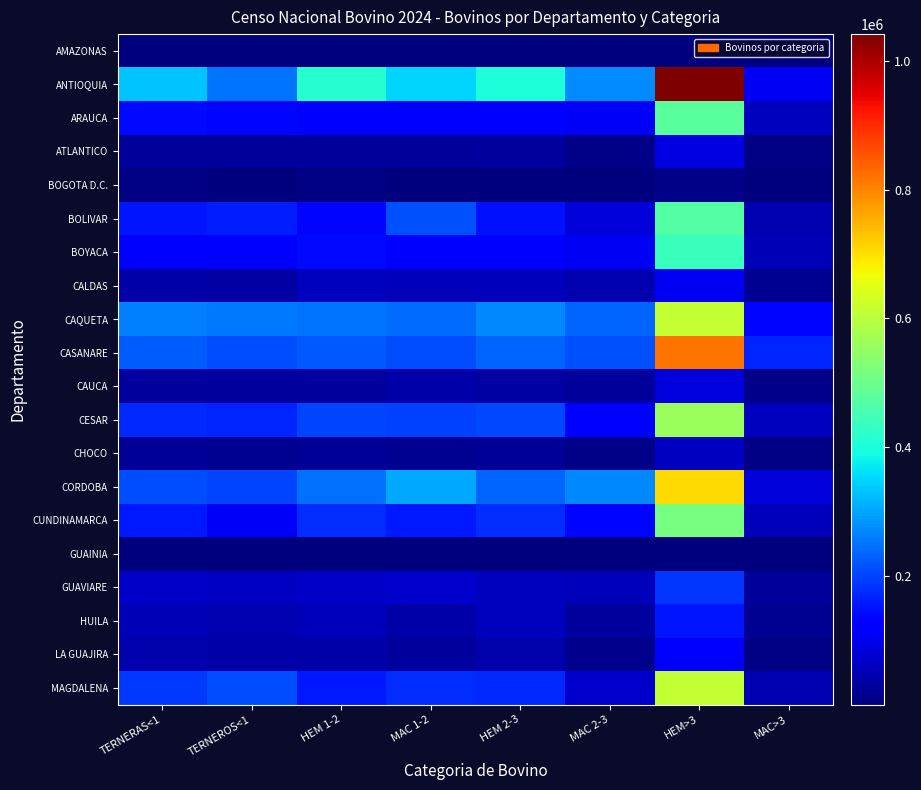

Which series has the largest range (max minus min)?

ANTIOQUIA